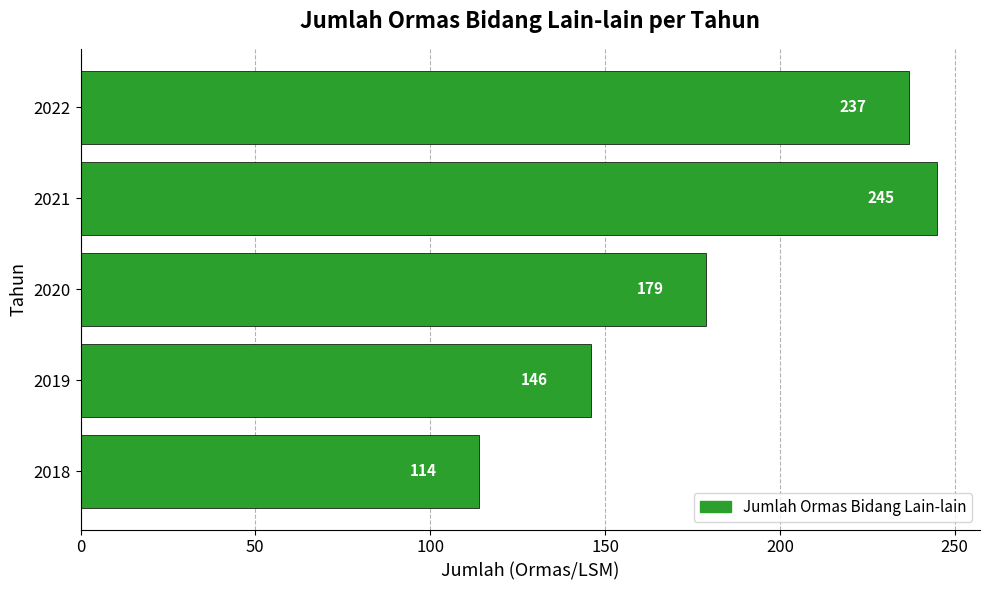

What is the approximate value at 2022?

237